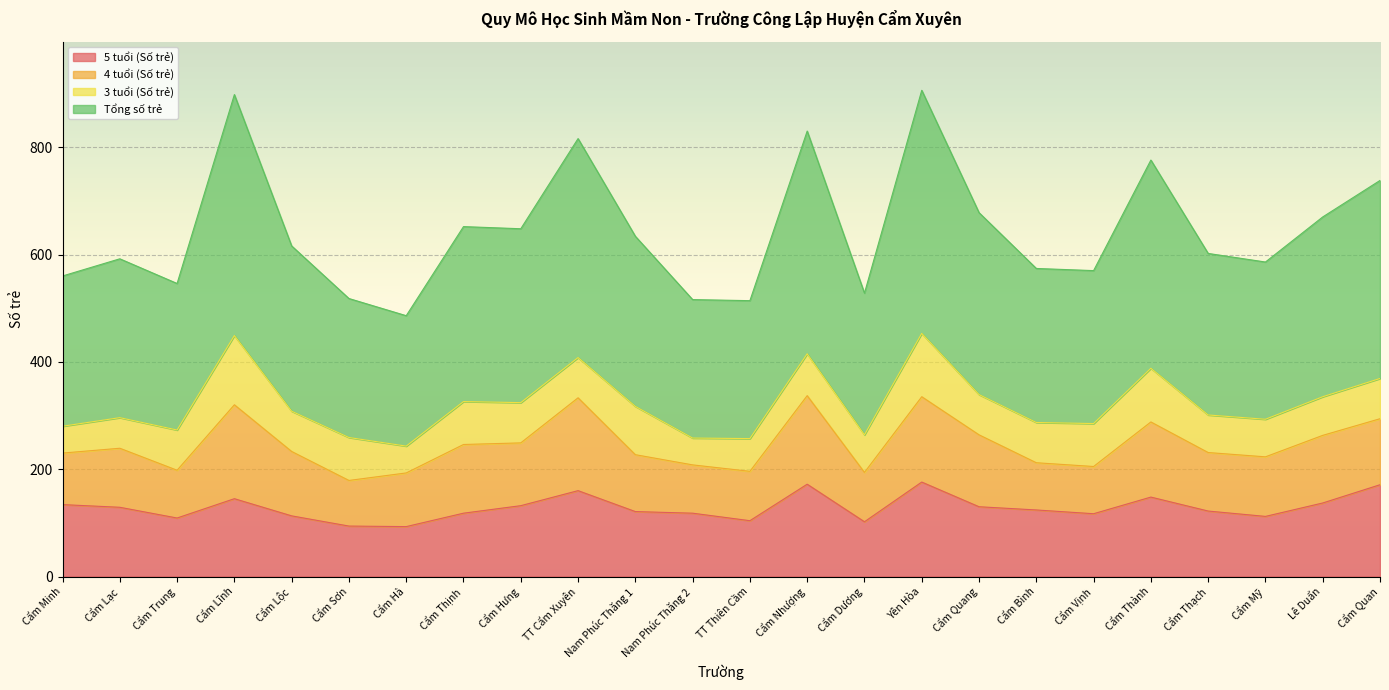

What is the difference between the second highest and second lowest values in the Tổng số trẻ series?

192